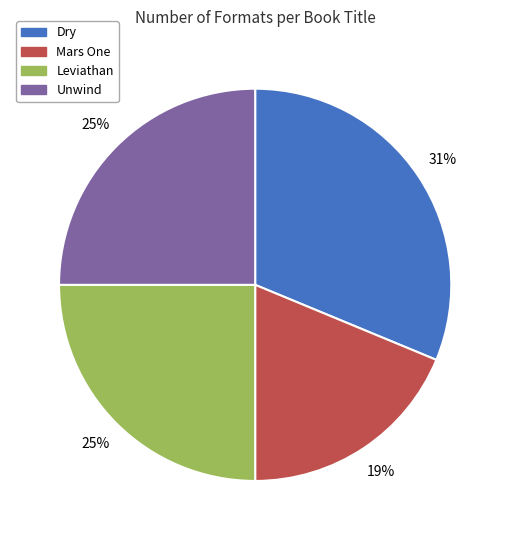

Which slice is the smallest?

Mars One